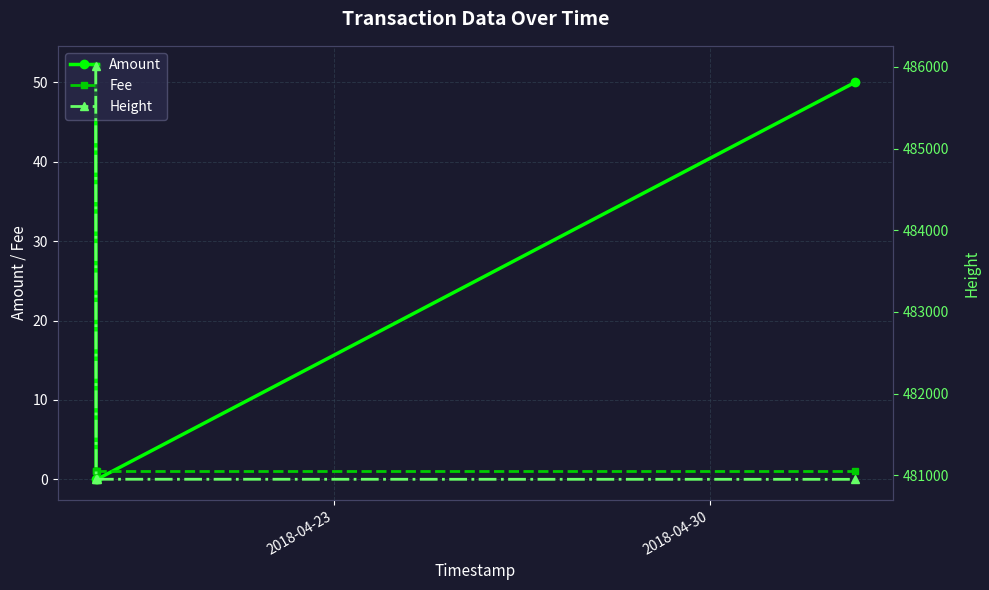

True or false: Amount and Height cross at least once.

False